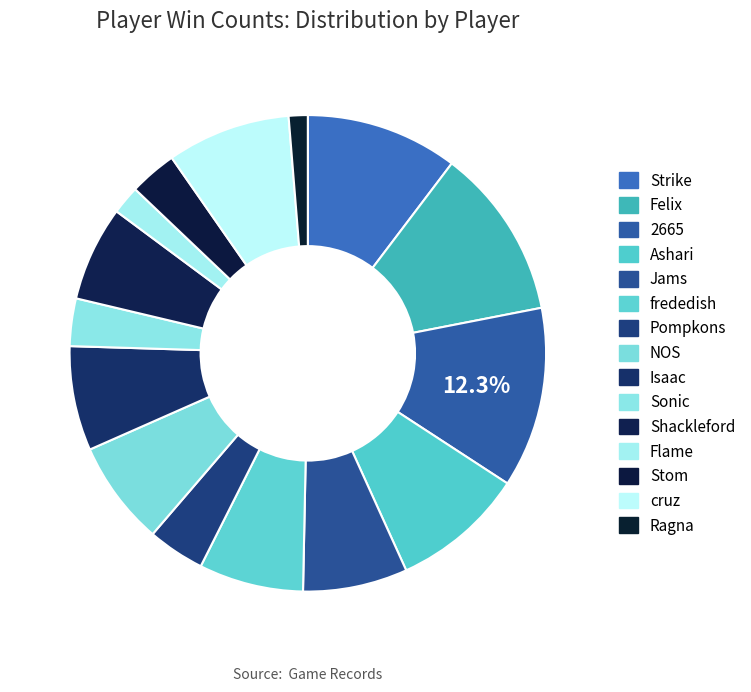

Rank the categories by value from highest to lowest.

2665, Felix, Strike, Ashari, cruz, Jams, frededish, NOS, Isaac, Shackleford, Pompkons, Sonic, Stom, Flame, Ragna